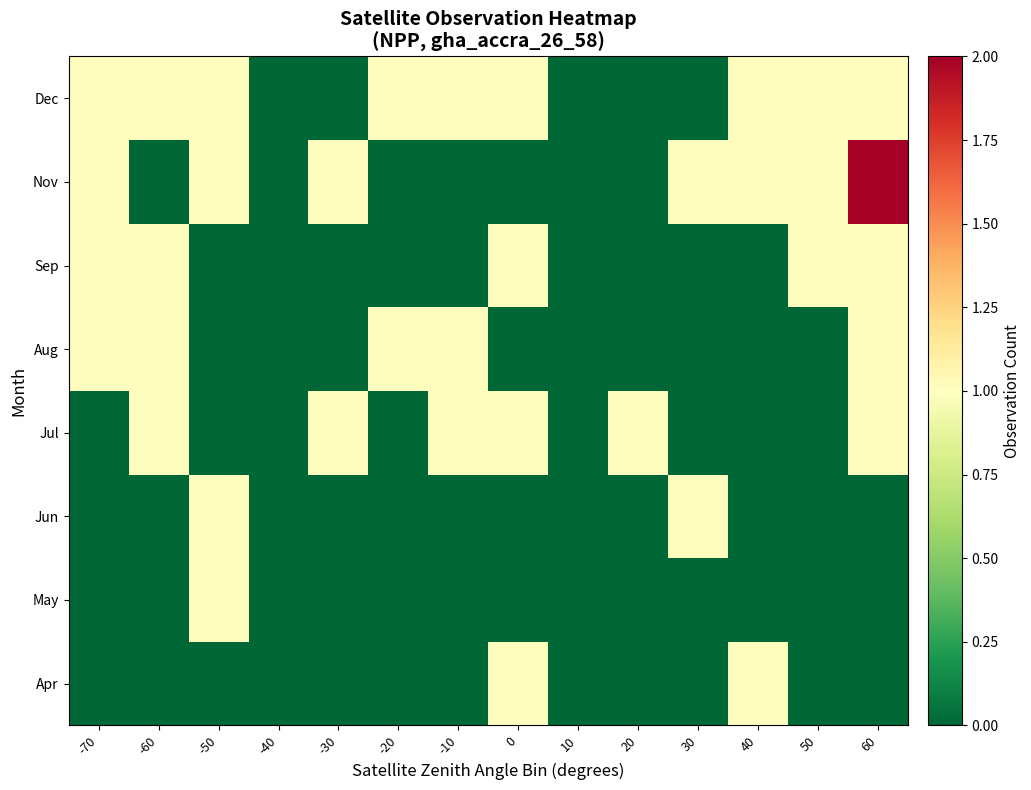

What is the difference between the highest and lowest values at 60?

2